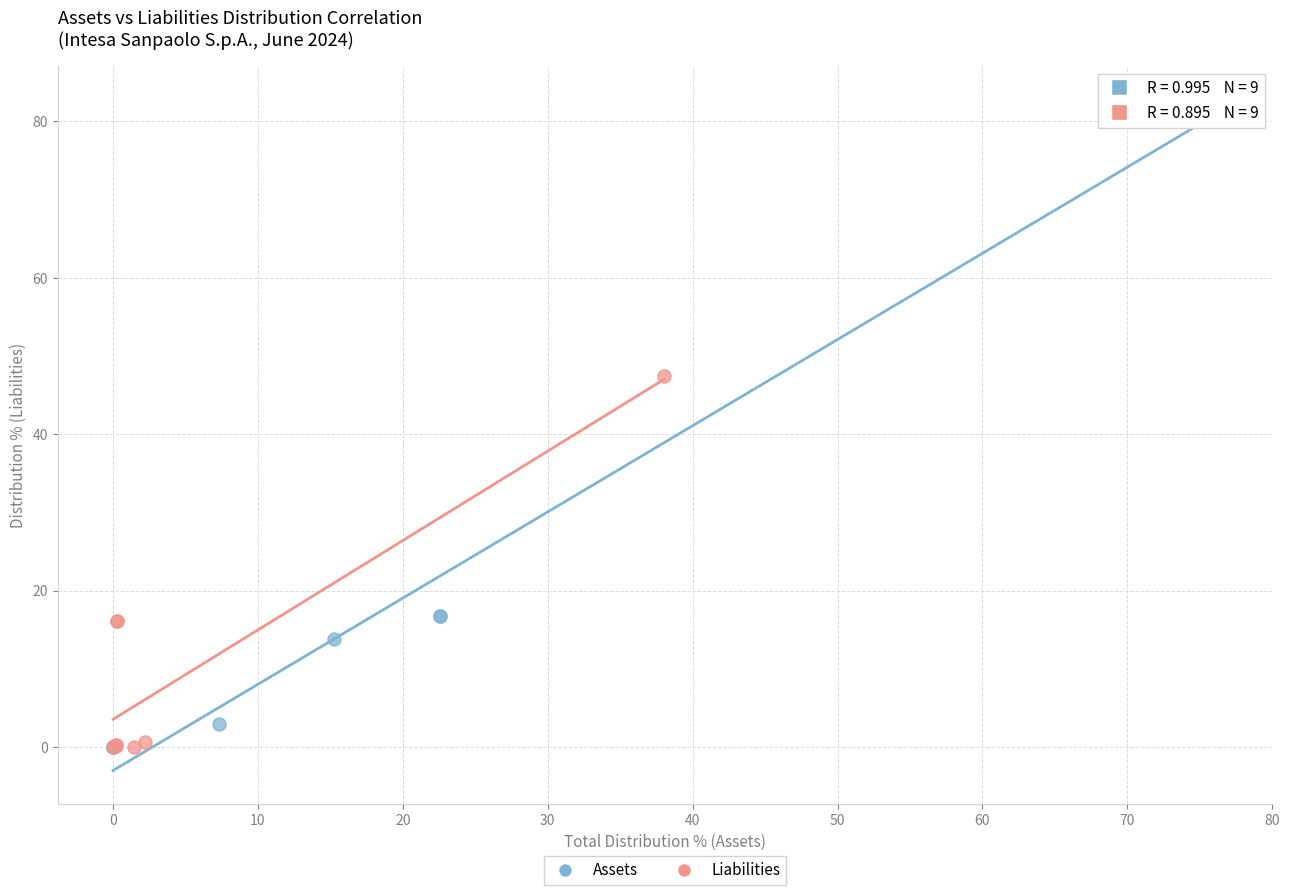

Which series contains the highest Y value?

Assets